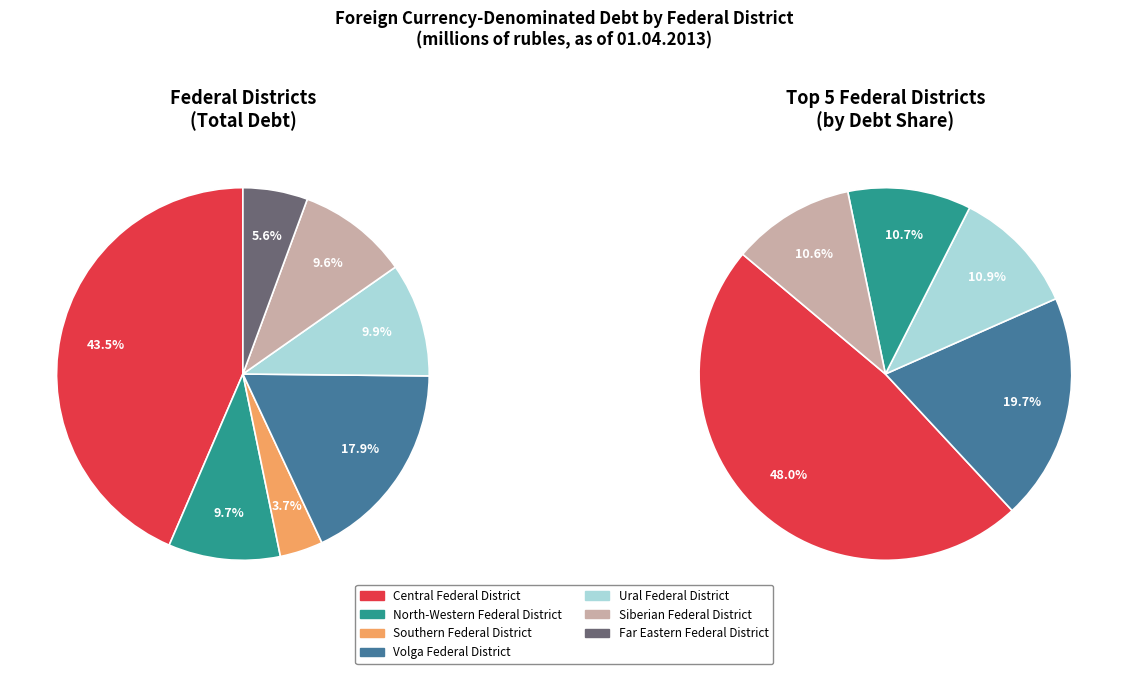

How many segments does this pie chart have?

7